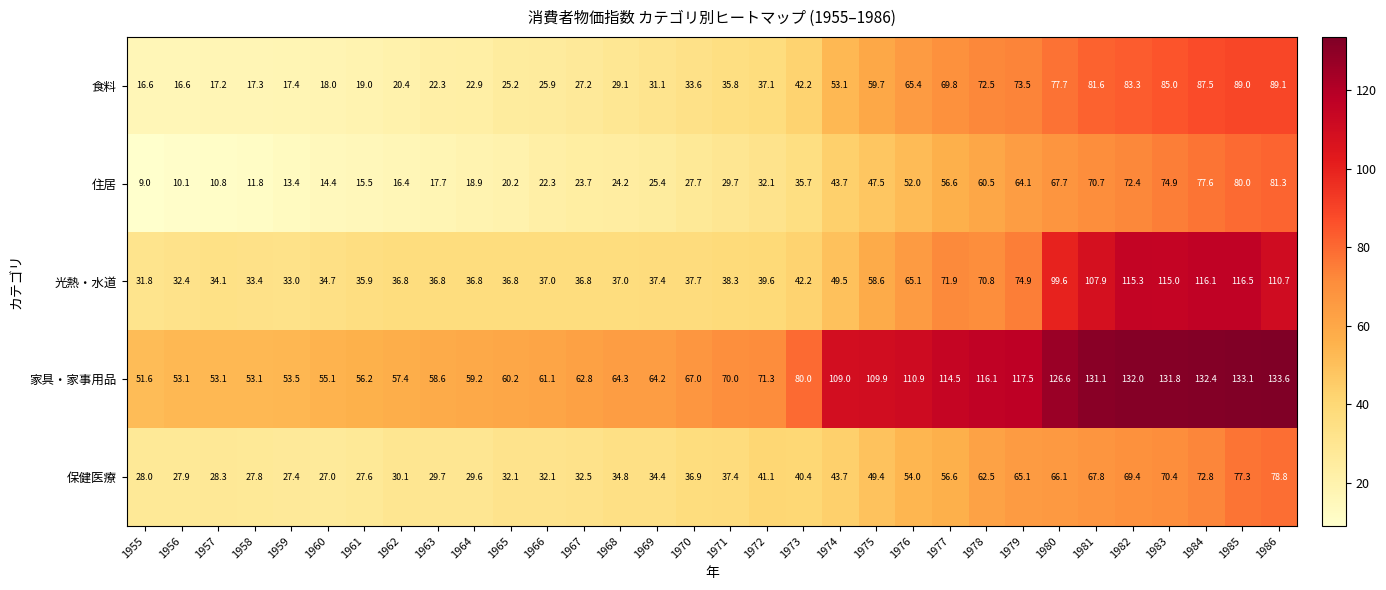

Where is 住居 nearest to the value 45?

1974